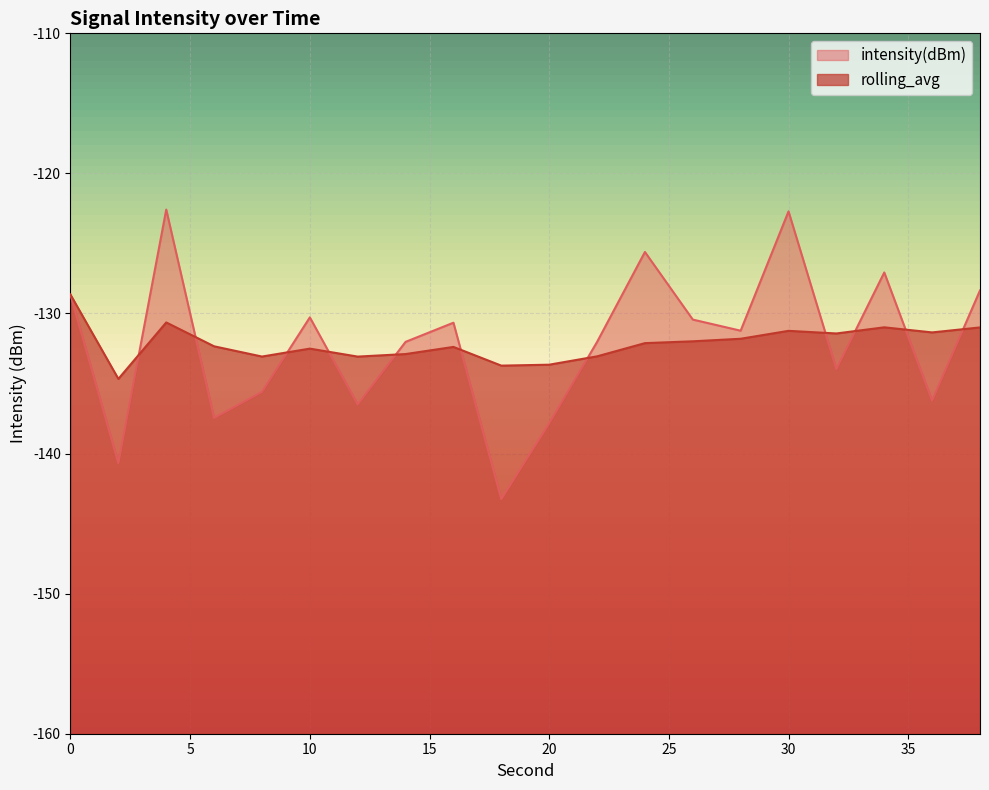

List the labels in order of intensity(dBm) value, smallest first.

18, 2, 20, 6, 12, 36, 8, 32, 22, 14, 28, 16, 26, 10, 0, 38, 34, 24, 30, 4